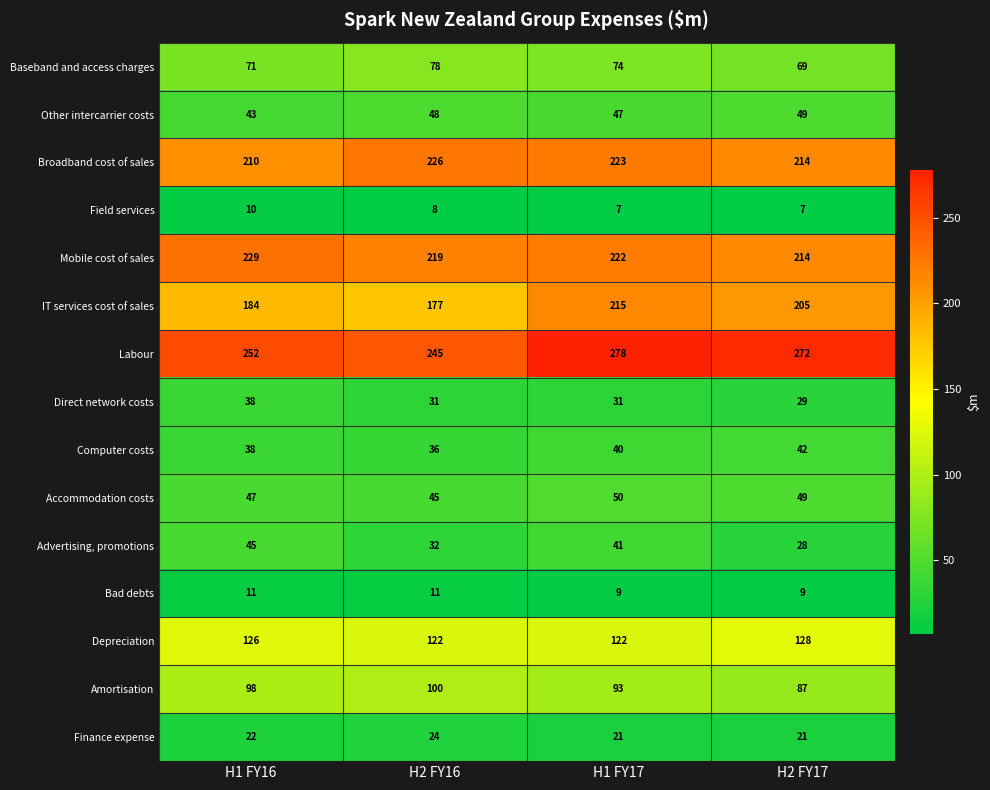

Count the Amortisation values in the range 93 to 100.

3